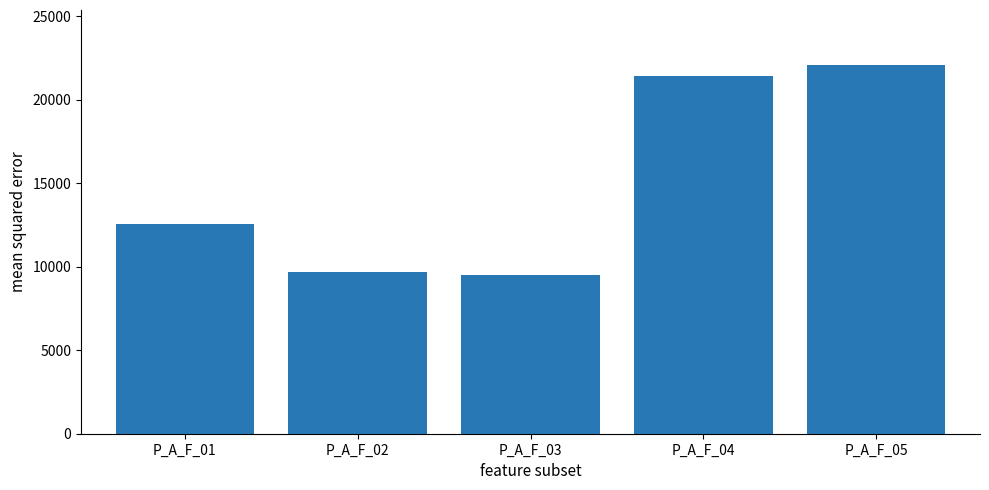

How many values are below 12587?

2